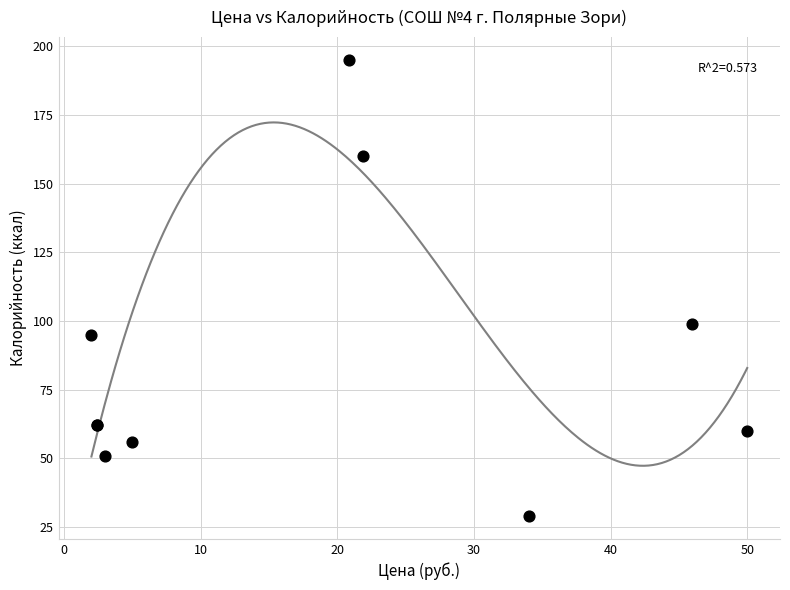

What Y value in the scatter plot is closest to 112?

99